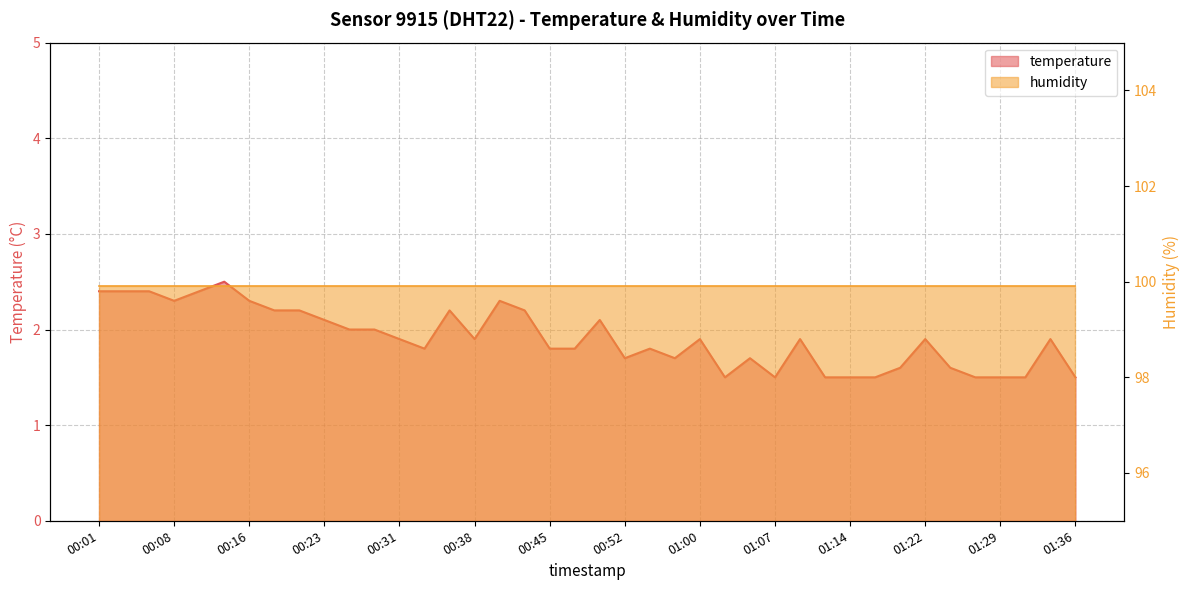

Count the number of categories in the chart.

40